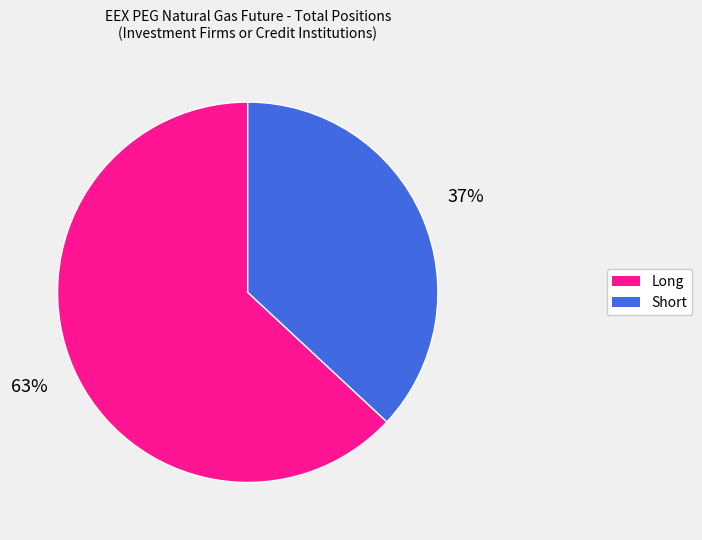

What is the largest slice in the pie chart?

Long